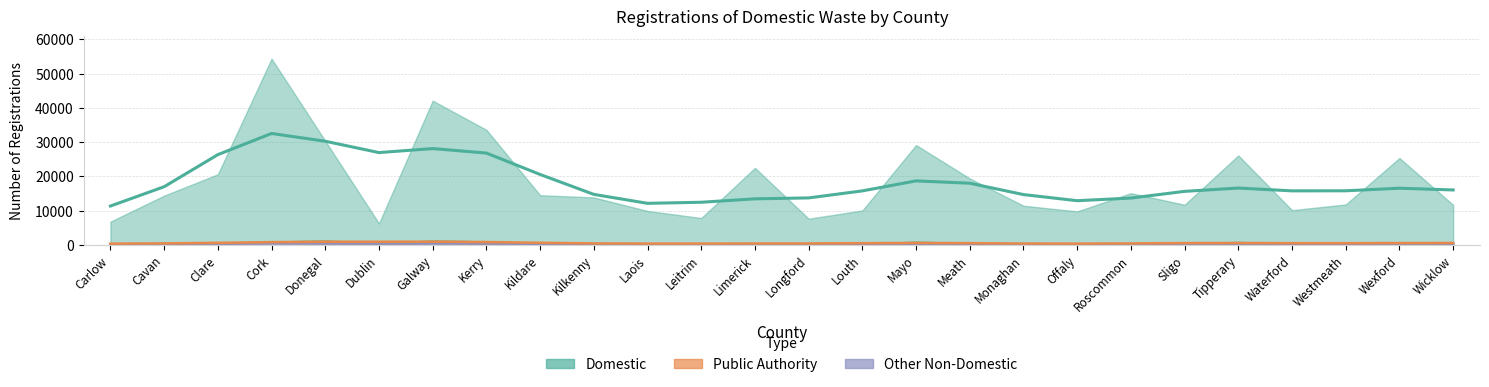

At which category does Domestic reach its first local valley?

Dublin